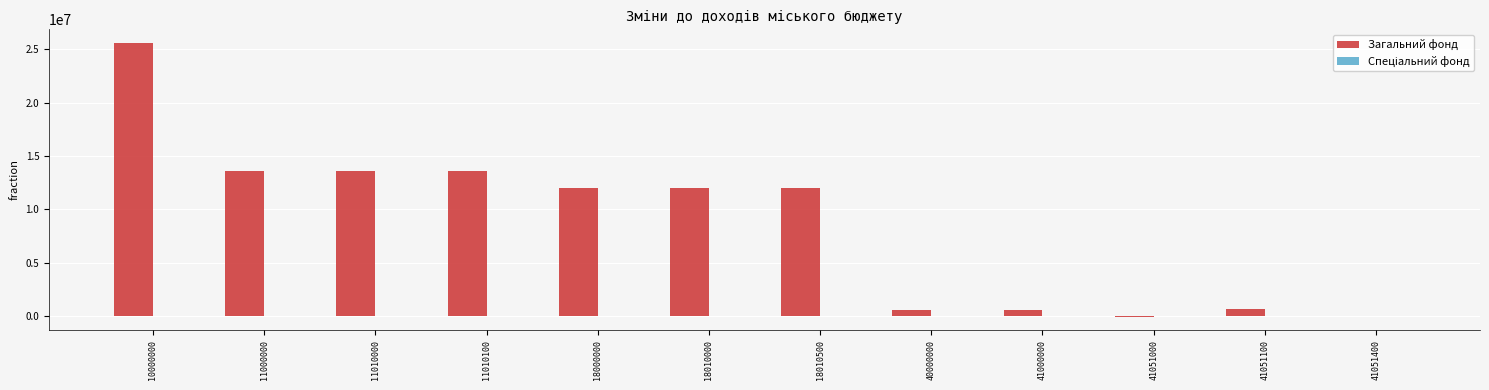

The value at 11000000 is 13598229. True or false?

True